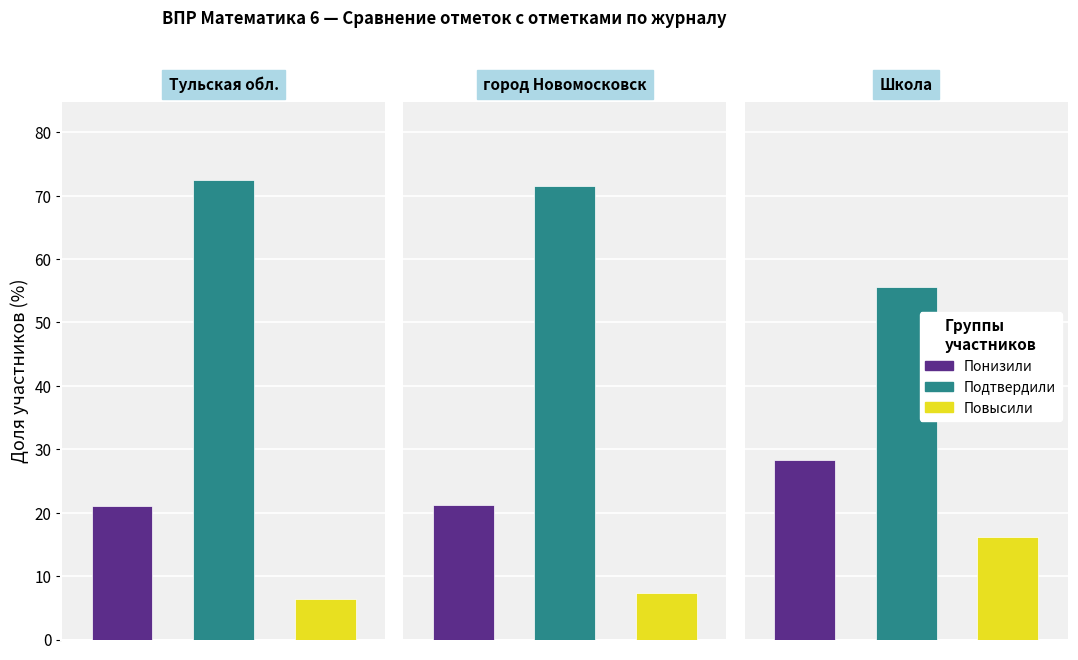

Rank the series by their average value, from highest to lowest.

Подтвердили, Понизили, Повысили